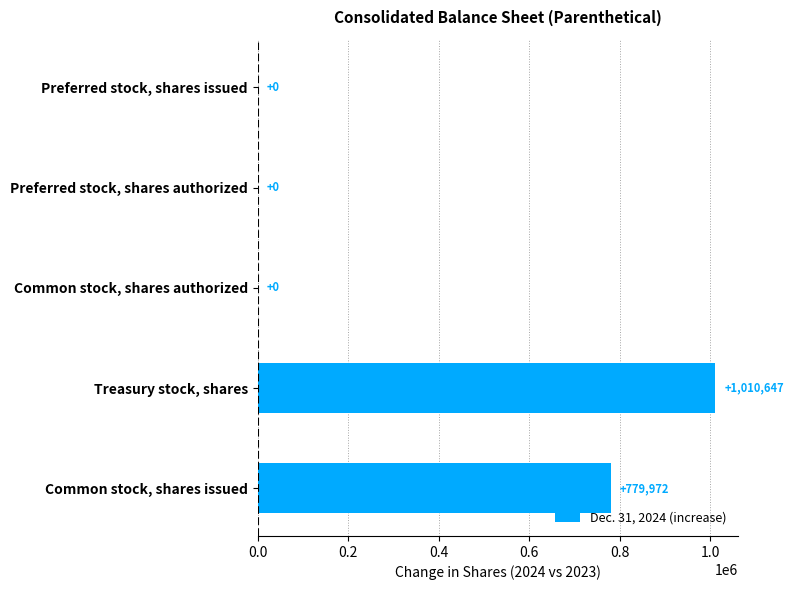

Reading bottom to top, transcribe all the data shown in this chart.

Common stock, shares issued=779972	Treasury stock, shares=1010647	Common stock, shares authorized=0	Preferred stock, shares authorized=0	Preferred stock, shares issued=0